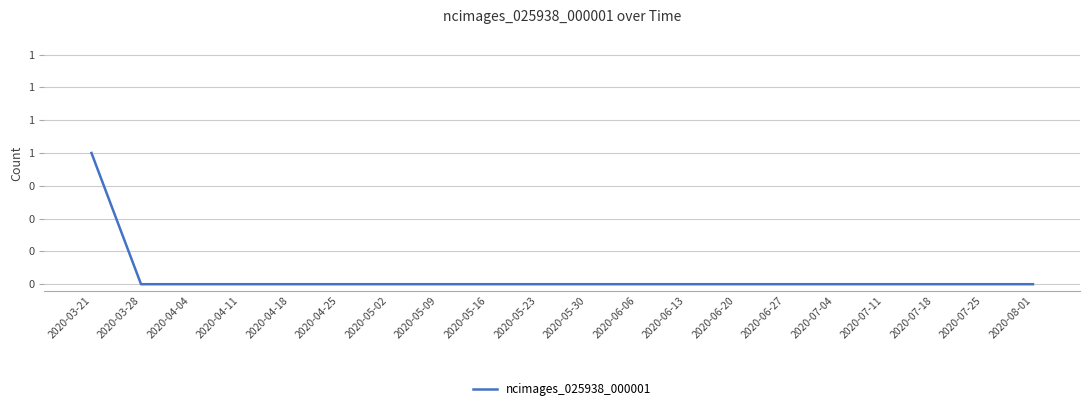

Between 2020-04-18 and 2020-05-09, which is larger?

2020-04-18